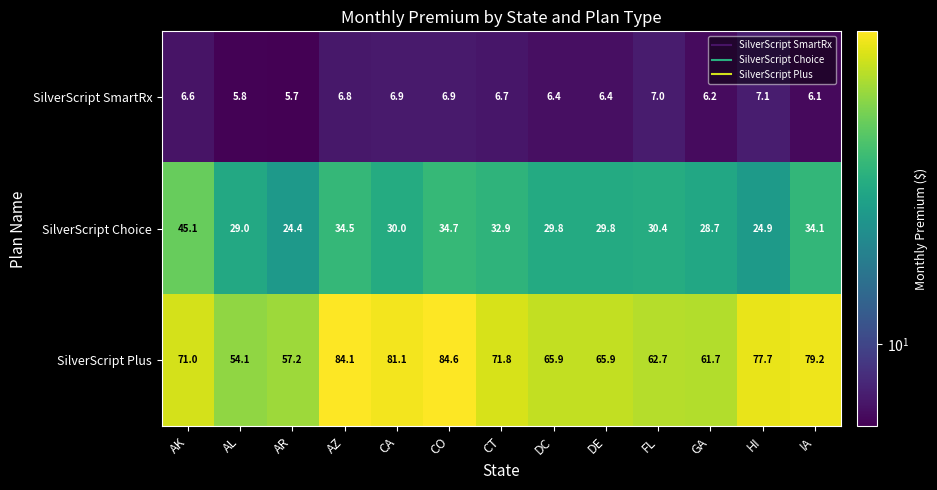

What is the difference between the maximum and minimum values in the SilverScript SmartRx series?

1.4